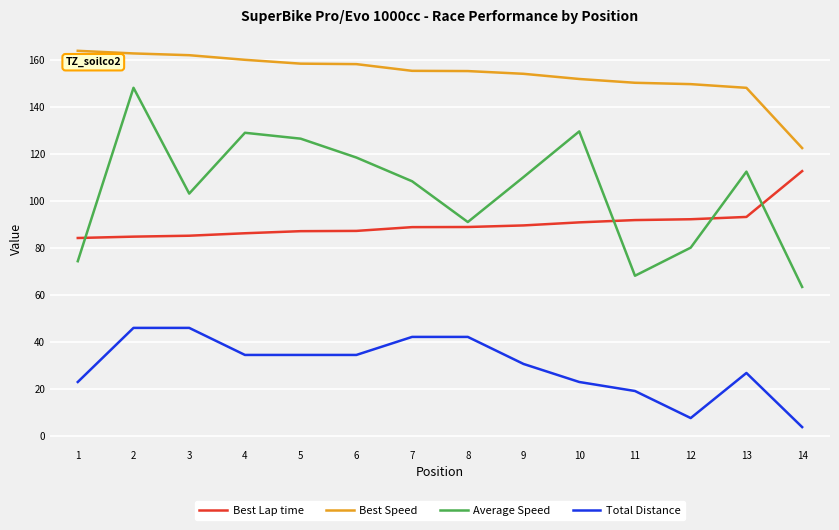

At which category is the sum across all series the highest?

2